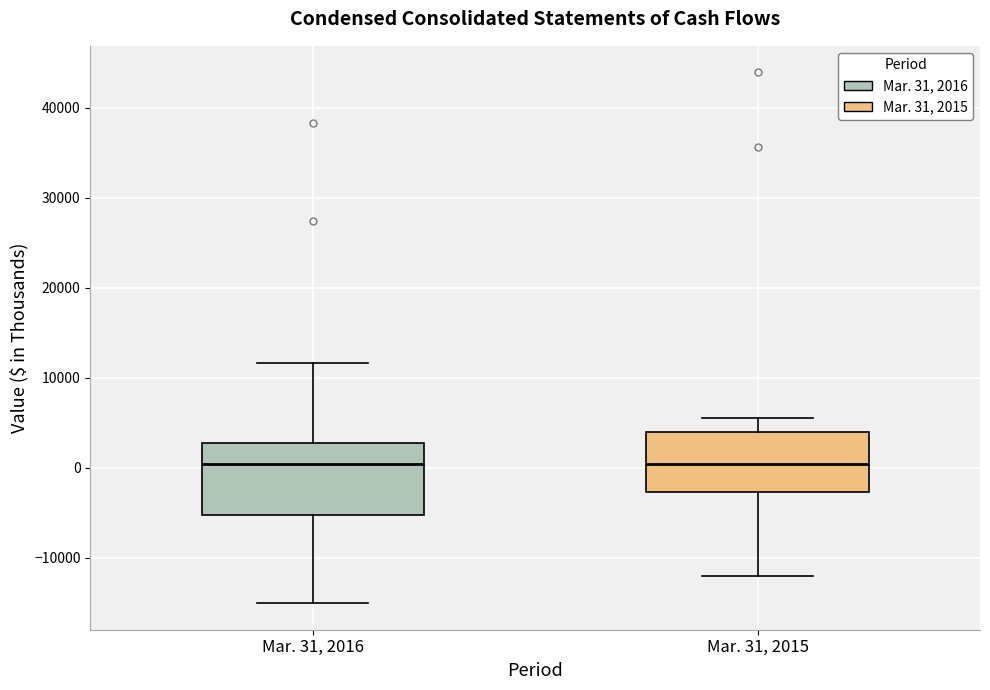

Reading left to right, transcribe this box plot: for each box, give where its median line is, the range the box spans, and where its two whiskers end, as read against the y-axis. The values are not printed on the chart, so give them approximately, as read against the axis.

Mar. 31, 2016: median 0, box -5000 to 3000, whiskers -15000 to 12000
Mar. 31, 2015: median 0, box -3000 to 4000, whiskers -12000 to 6000